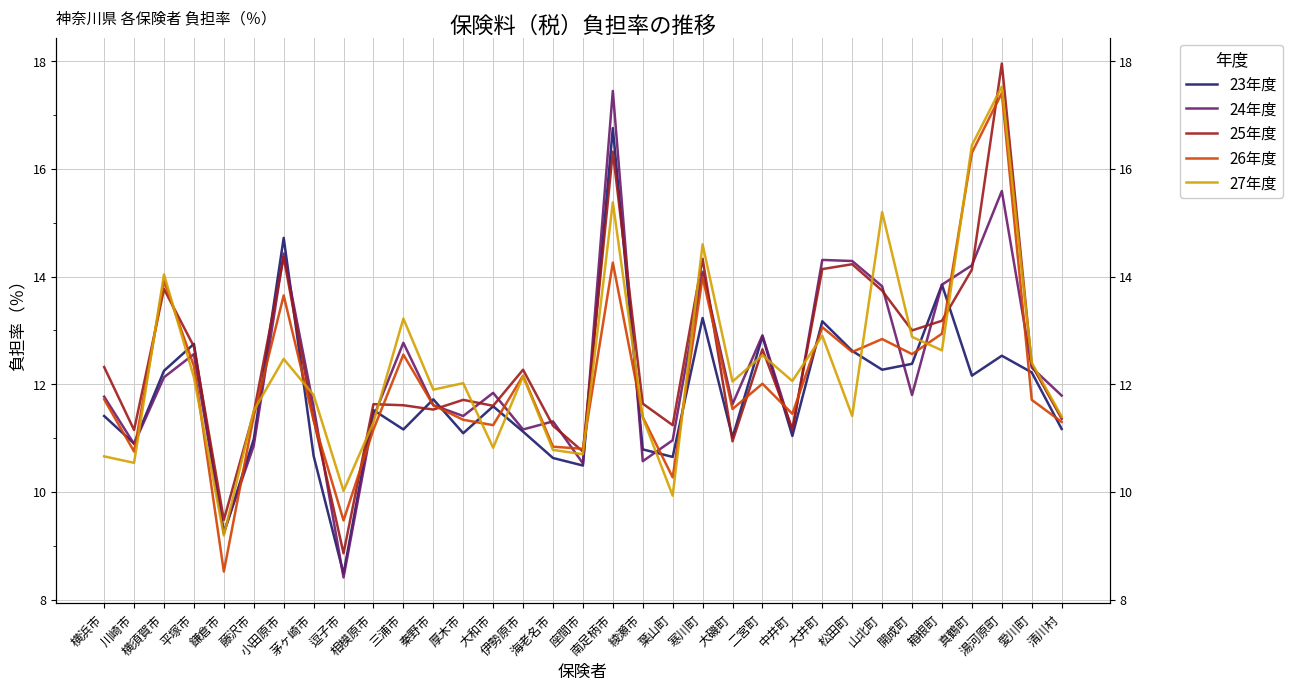

How many interior local peaks does the 23年度 series have?

11